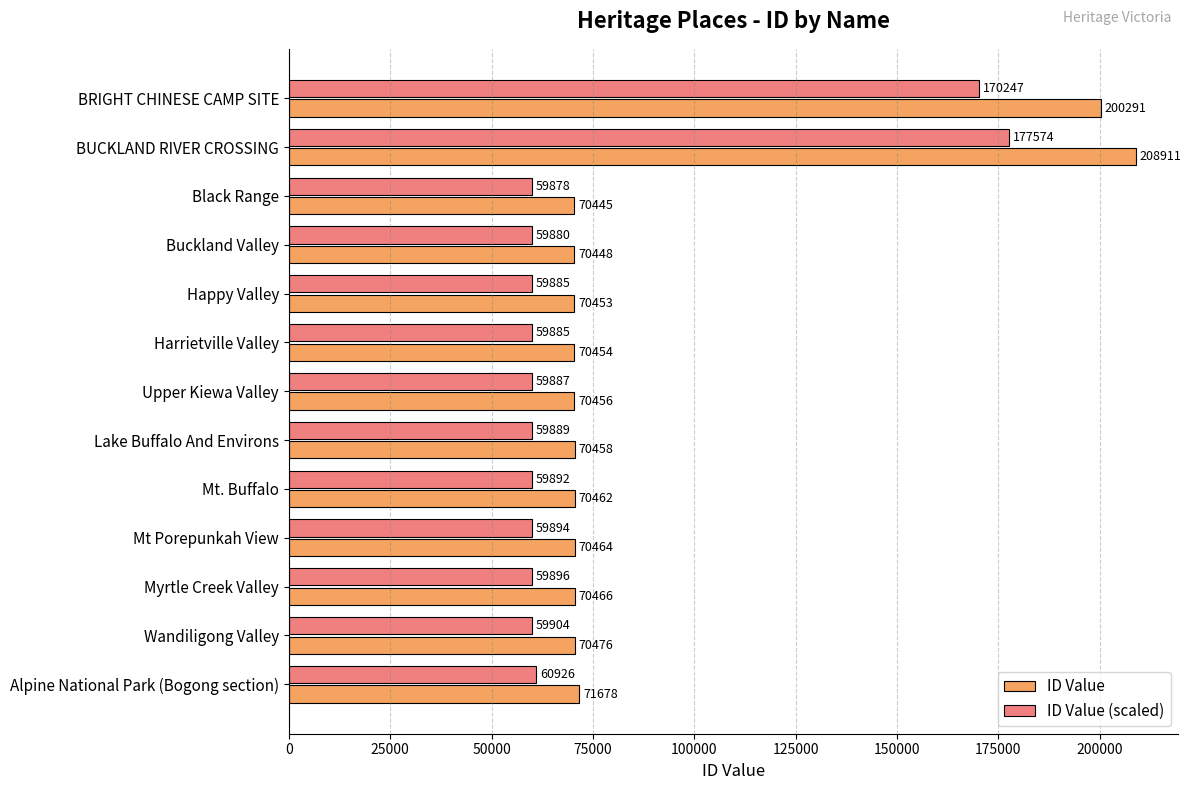

Which series has the largest range (max minus min)?

ID Value